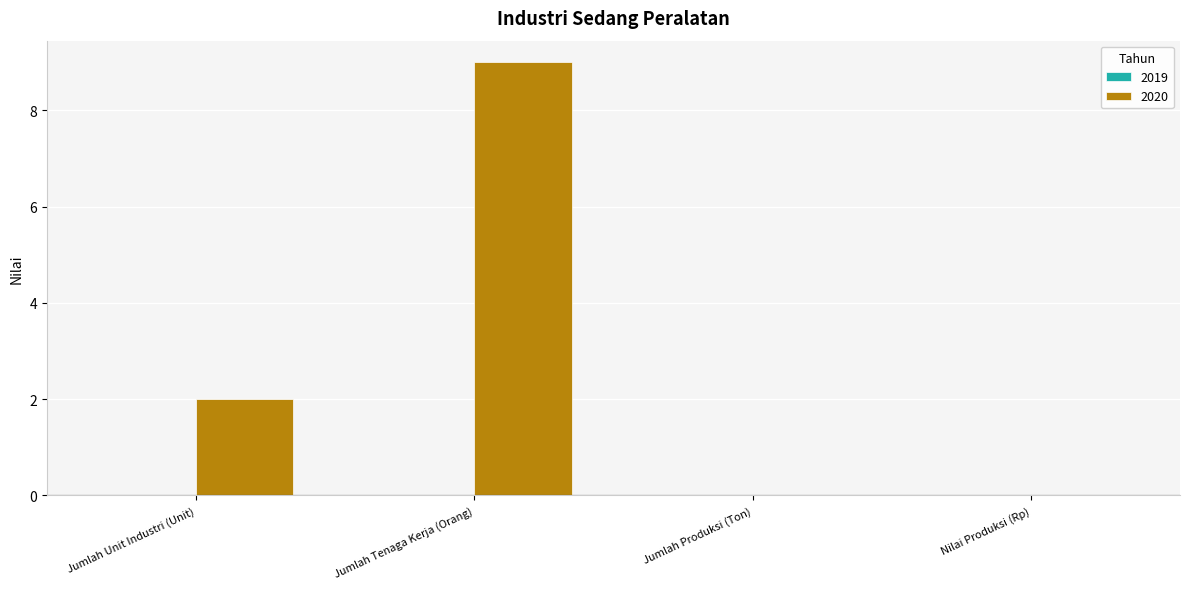

Are the bars grouped side by side (vs. stacked)?

No